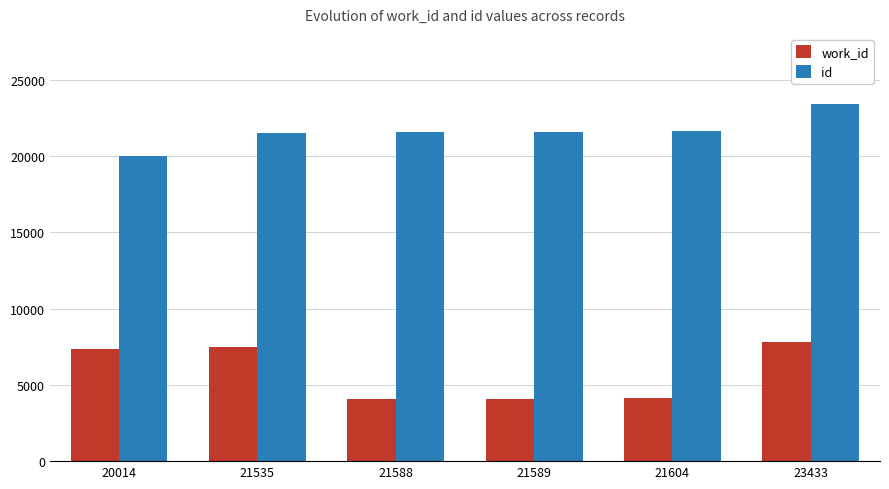

Which series changed the most between 21535 and 23433?

id